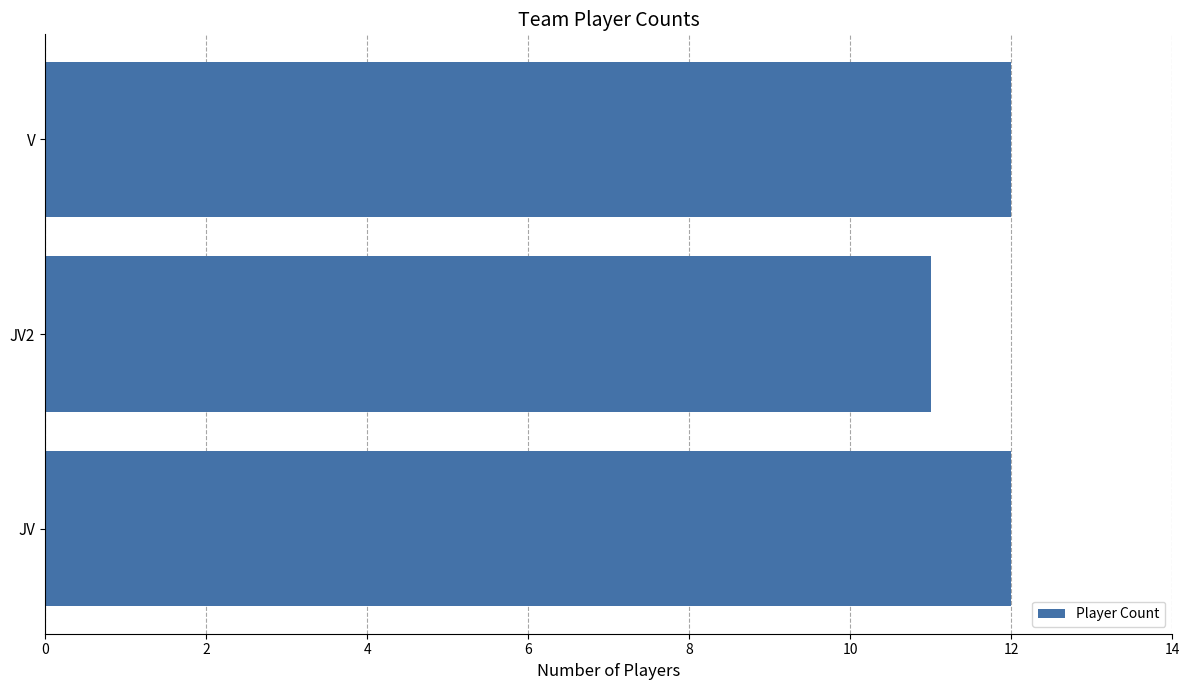

What is the greatest value displayed?

12